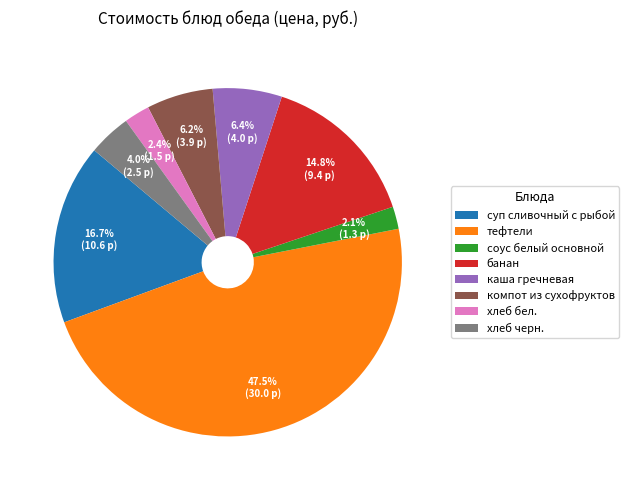

Is суп сливочный с рыбой the majority of the pie?

No